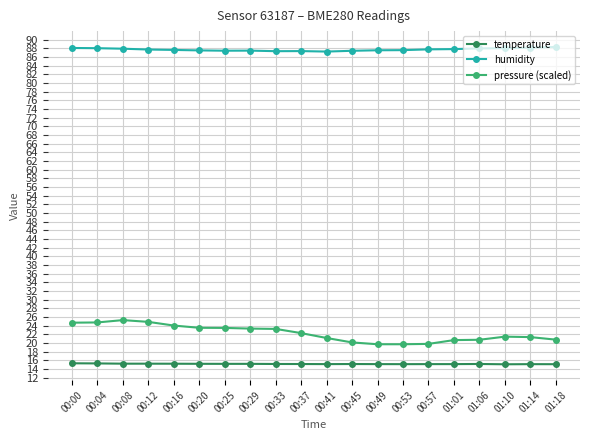

What value does the pressure (scaled) series have at 01:06?

20.7